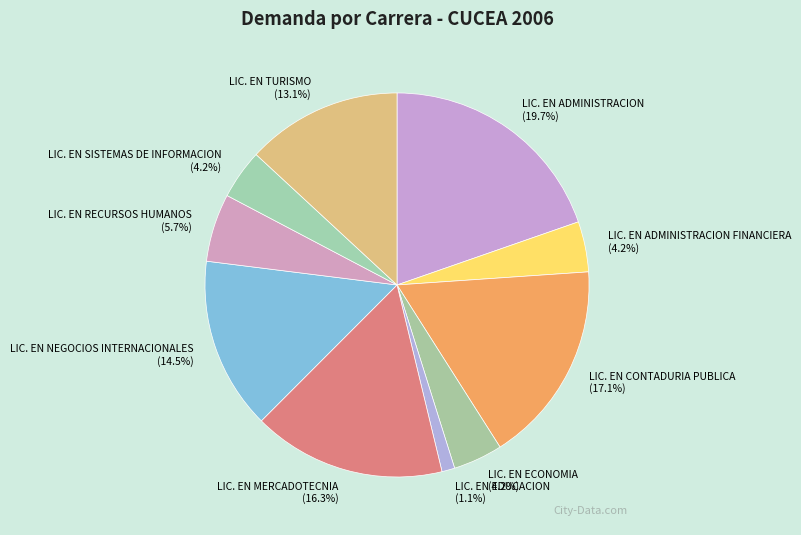

Does LIC. EN EDUCACION account for over 50% of the chart?

No